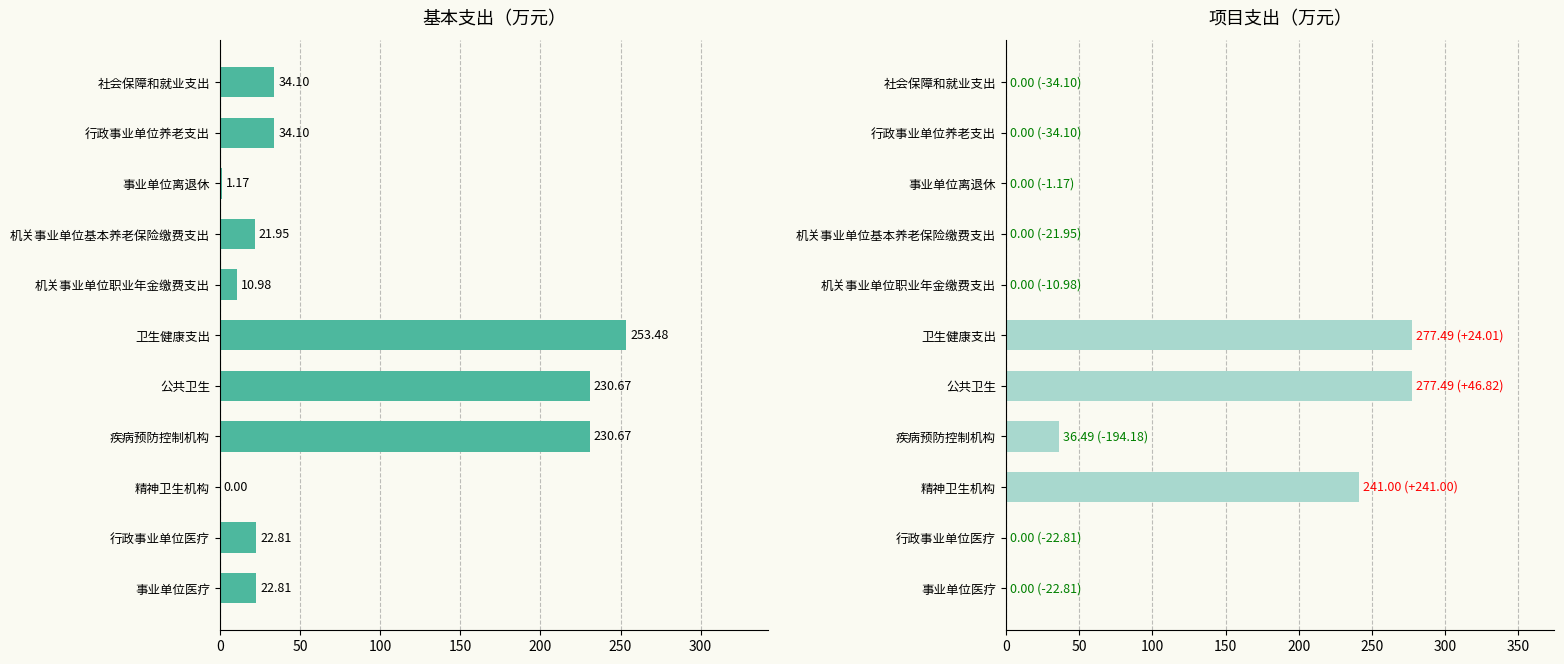

How many positive values does the 基本支出 series have?

10